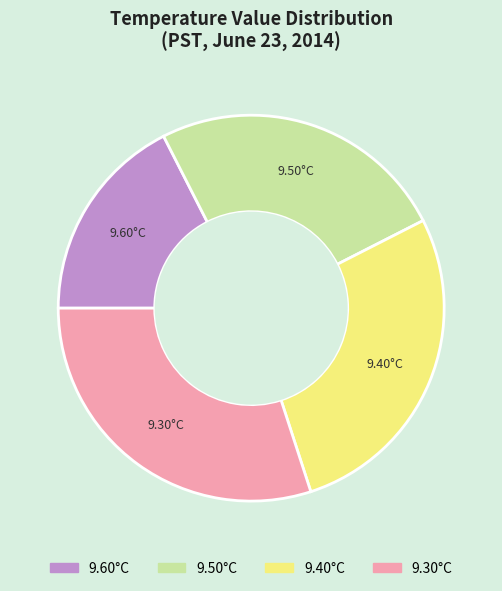

Does any single category account for the majority?

No